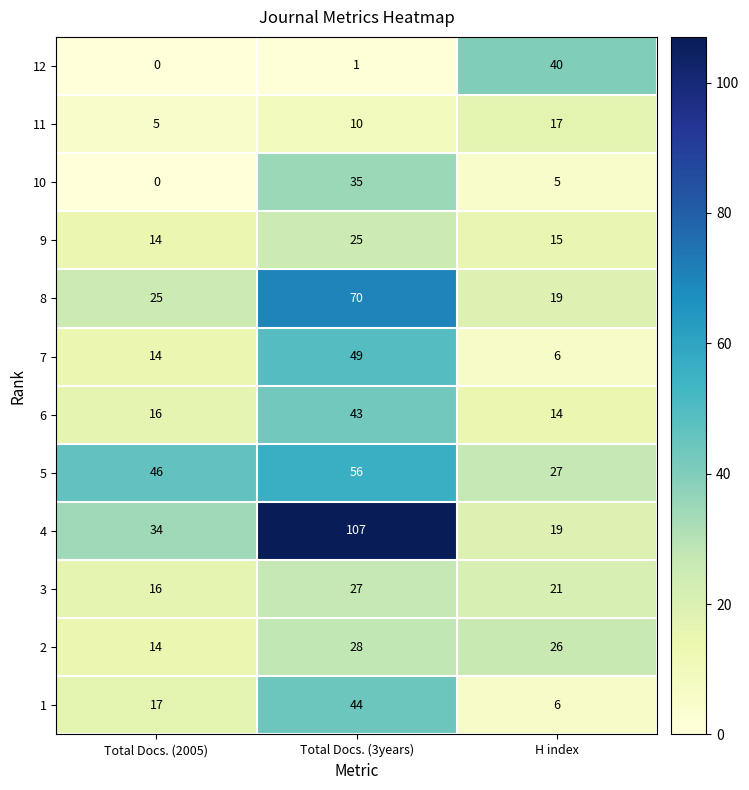

Rank the series by their maximum value, from lowest to highest.

11, 9, 3, 2, 10, 12, 6, 1, 7, 5, 8, 4